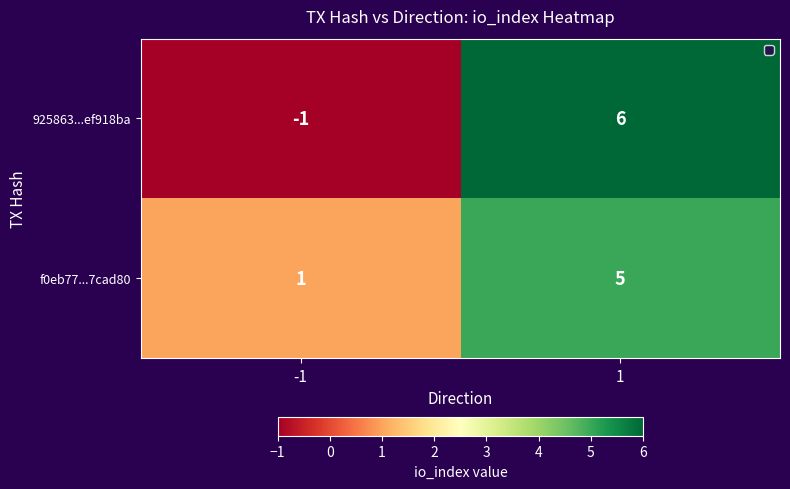

What is the average value of the f0eb77...7cad80 series?

3